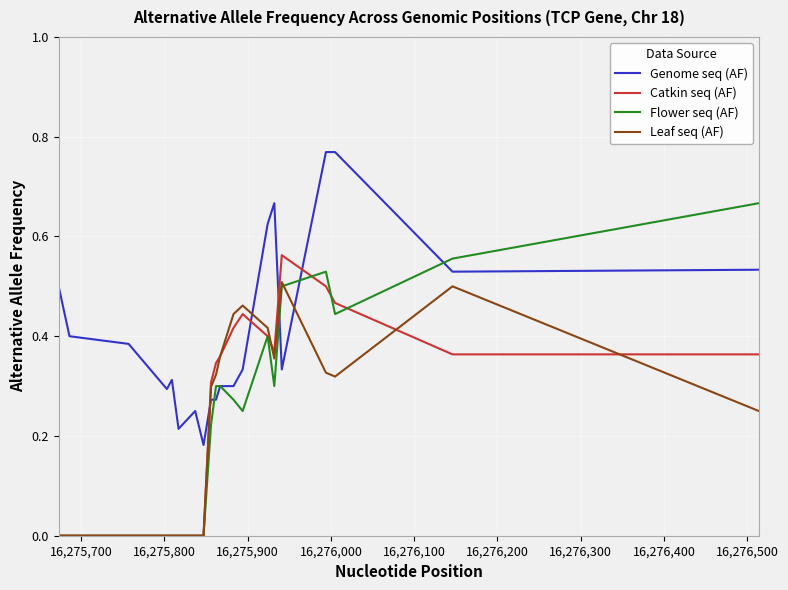

True or false: Genome seq (AF) and Leaf seq (AF) intersect in this chart.

True